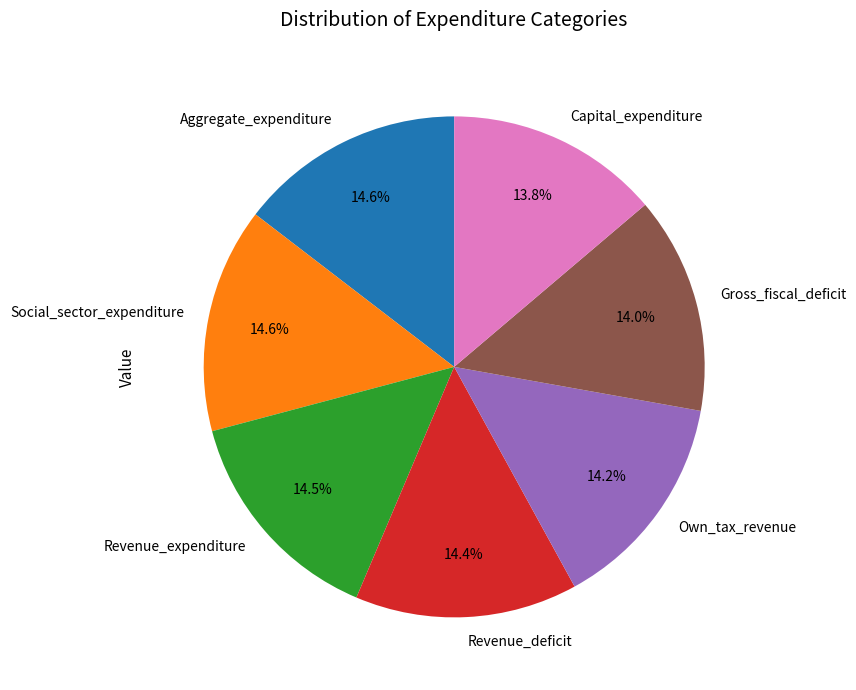

Combined, do Revenue_deficit and Revenue_expenditure account for over 50%?

No